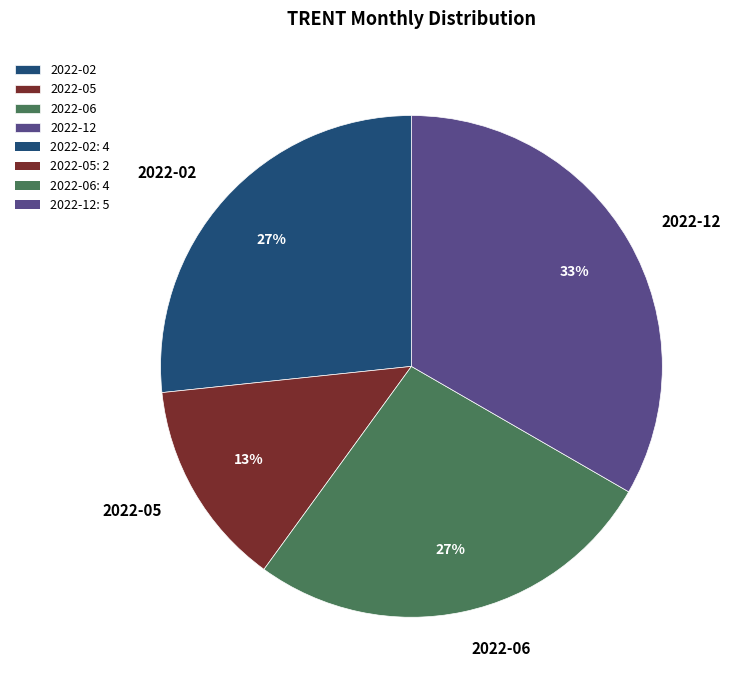

Is it true that 2022-12 is 42% of the pie?

False